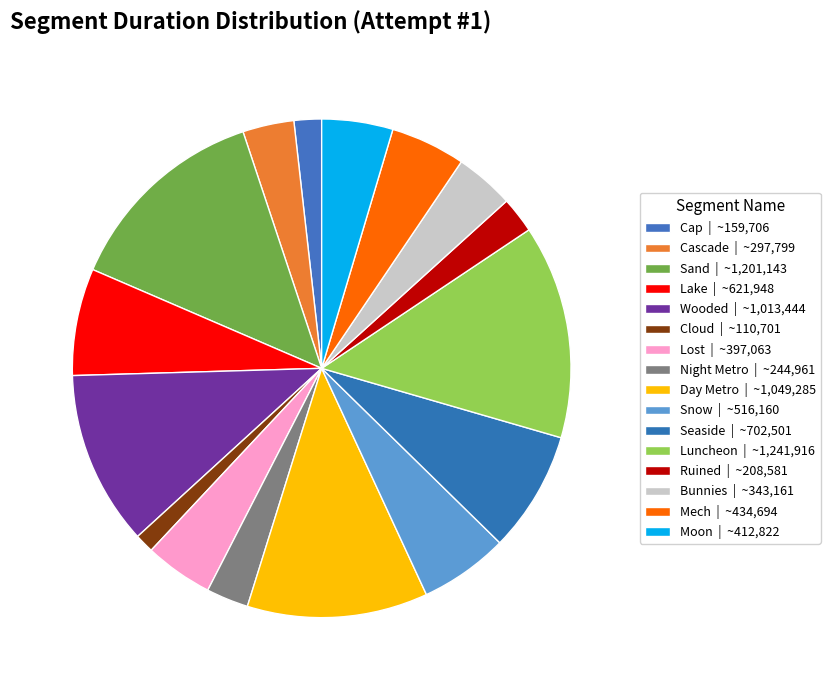

How many slices are in this pie chart?

16